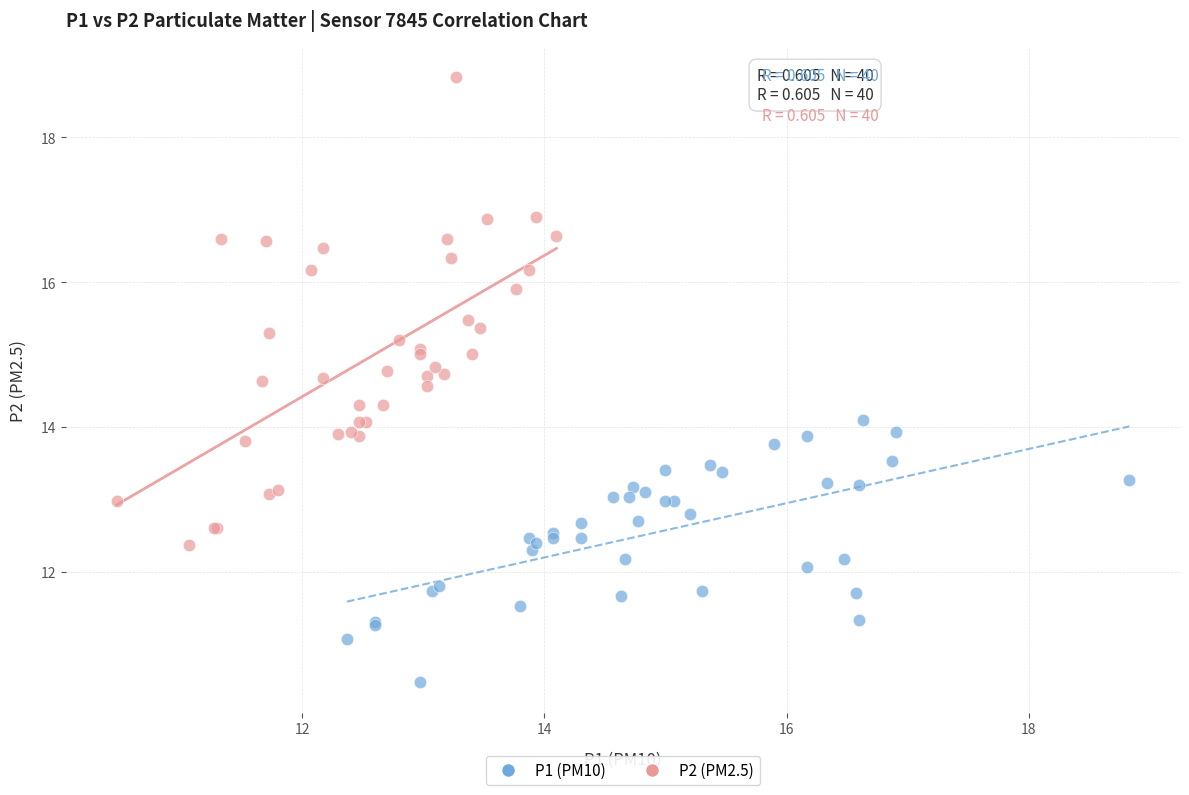

Which series has the widest spread of Y values?

P2 (PM2.5)